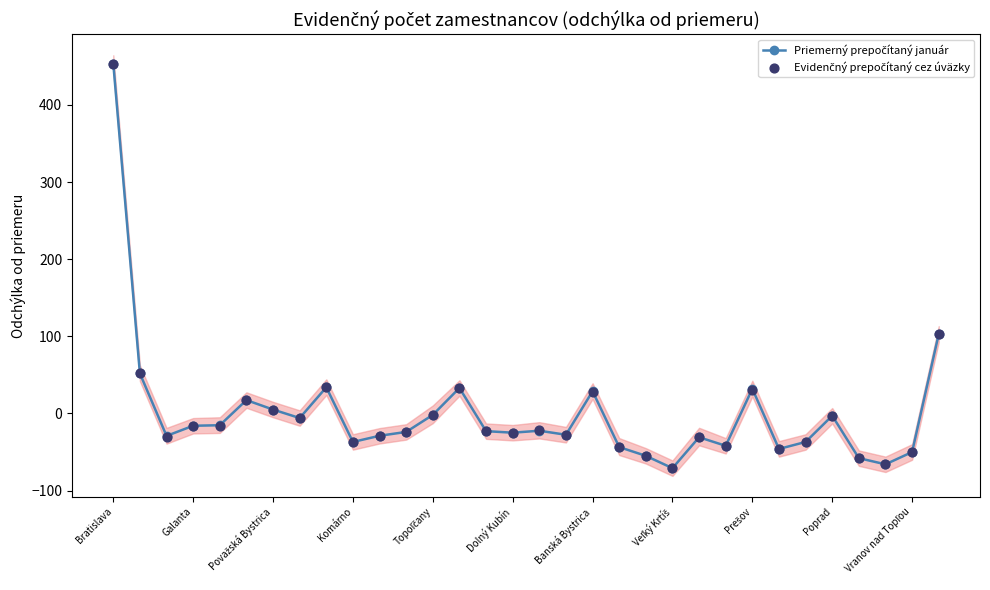

Which series has the largest total across all categories?

Priemerný prepočítaný január